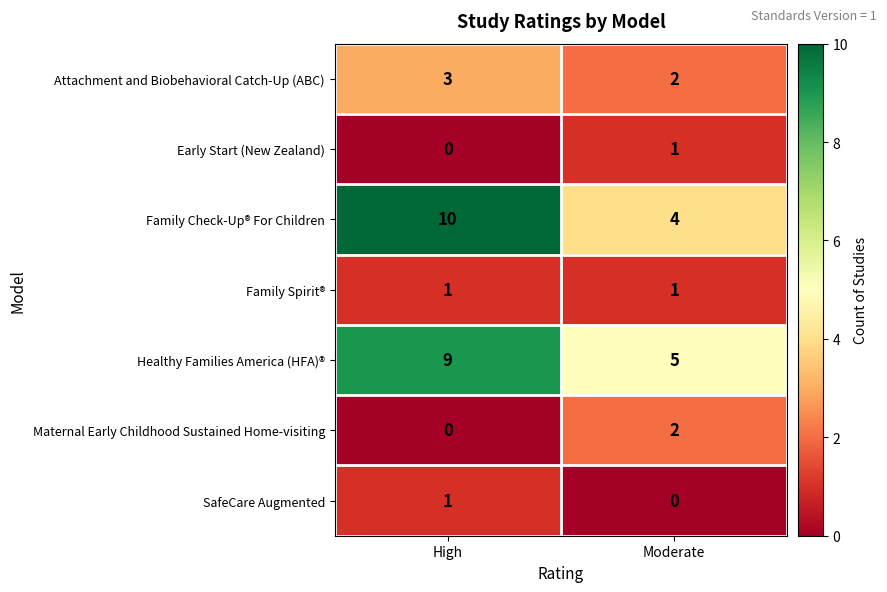

What is the sum of the Attachment and Biobehavioral Catch-Up (ABC) values at High and Moderate?

5